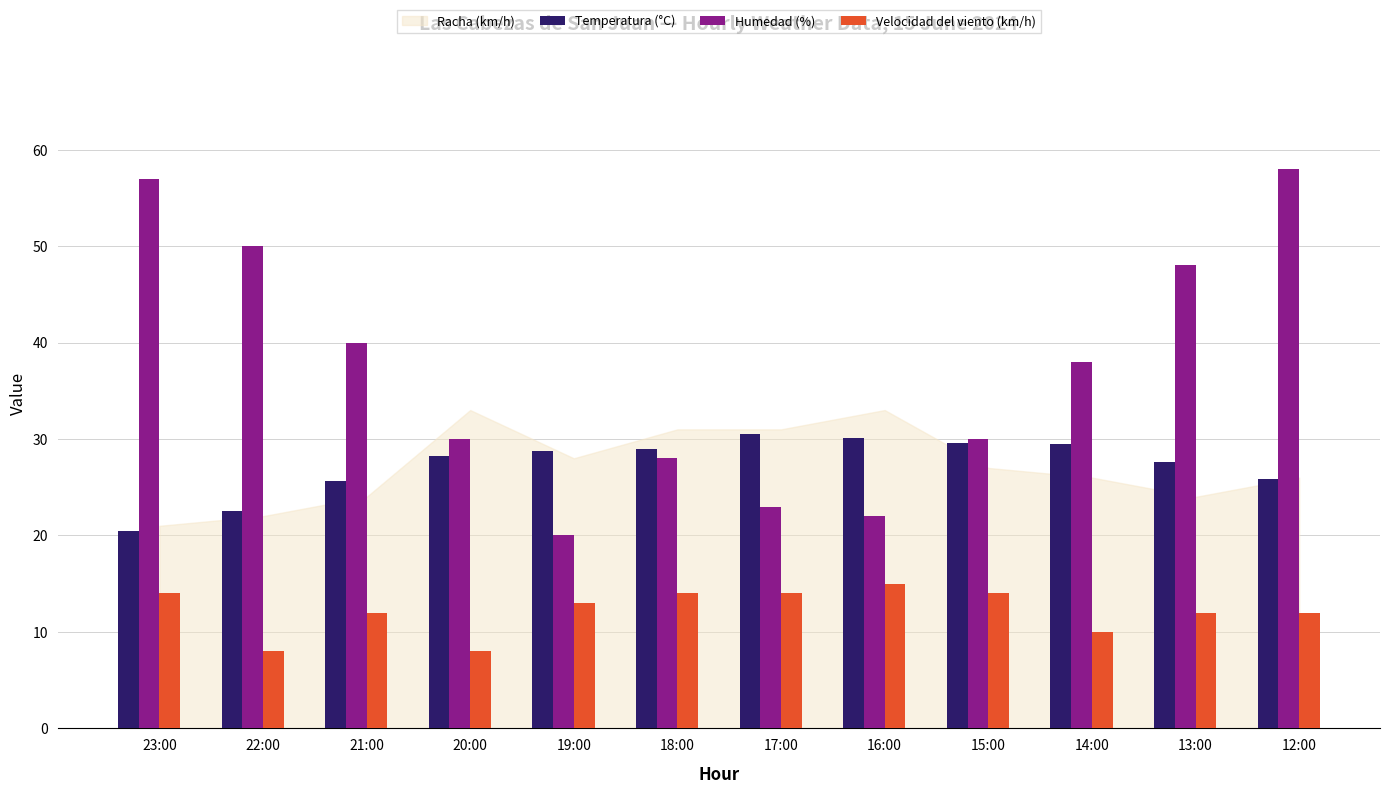

What is the difference between the maximum and minimum values in the Humedad (%) series?

38.0